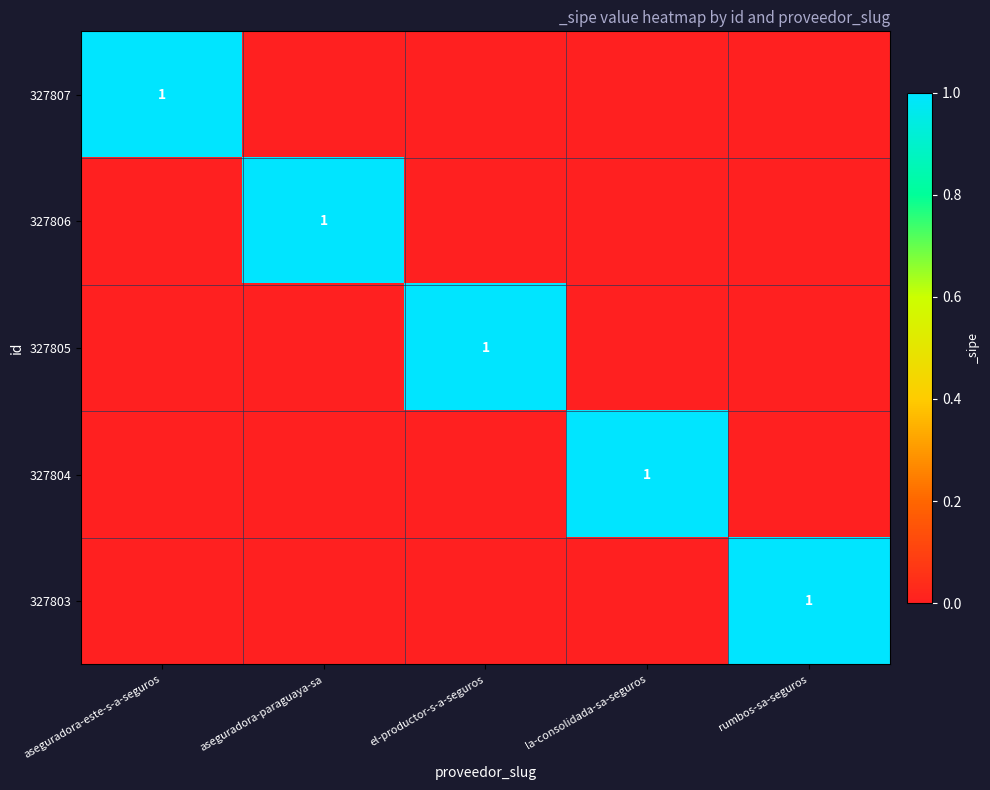

The 327804 series shows 2 at la-consolidada-sa-seguros. True or false?

False